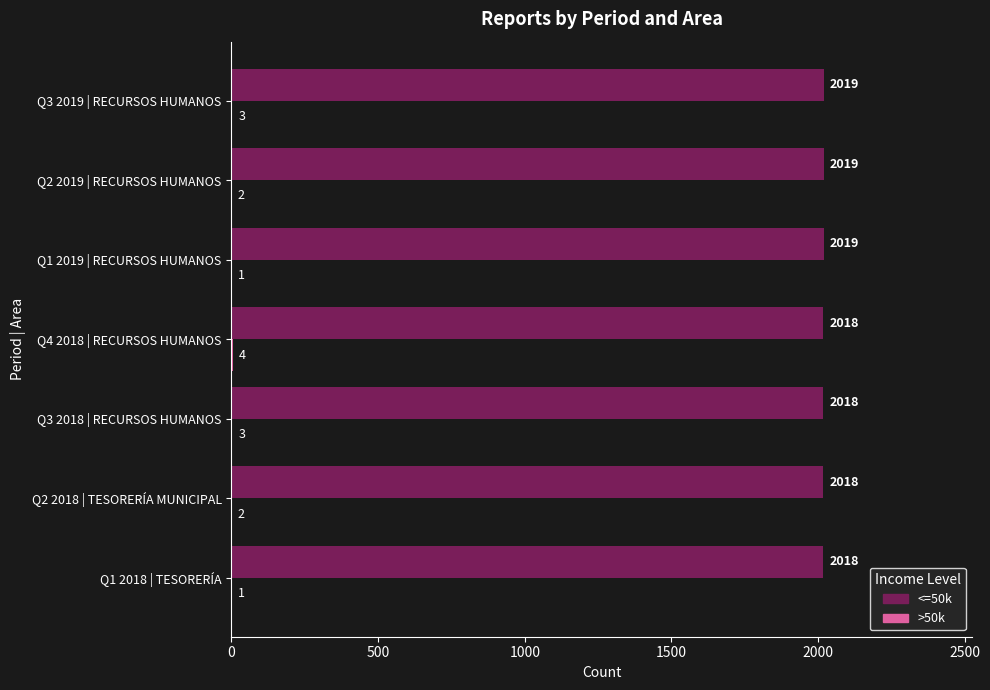

Between Q3 2018 | RECURSOS HUMANOS and Q3 2019 | RECURSOS HUMANOS, which series saw the biggest shift?

<=50k